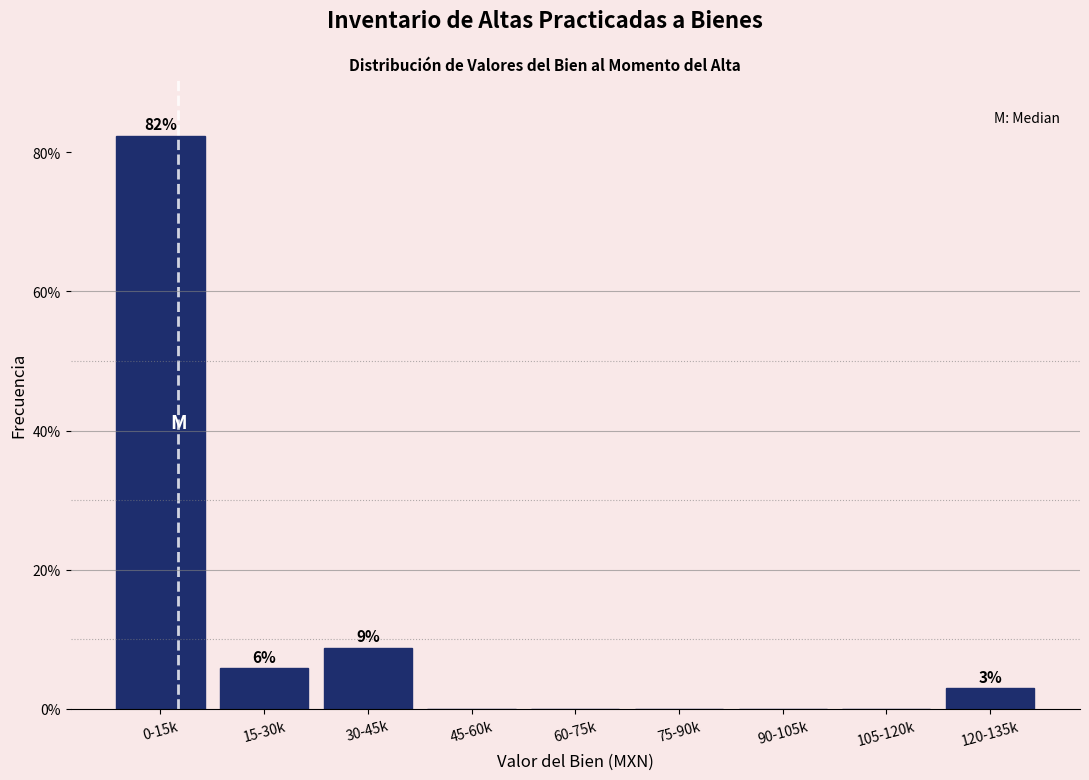

Reading left to right, list all the values displayed in this chart.

0-15k=82.4	15-30k=5.9	30-45k=8.8	45-60k=0.0	60-75k=0.0	75-90k=0.0	90-105k=0.0	105-120k=0.0	120-135k=2.9